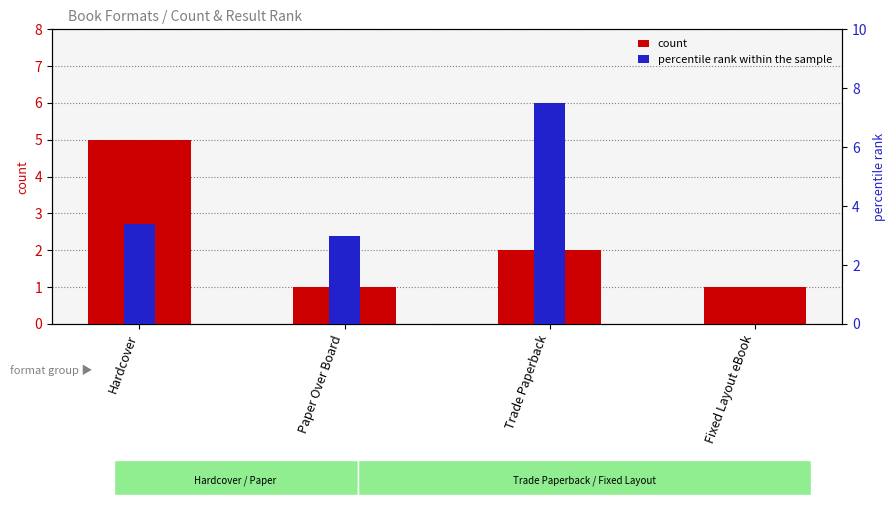

Reading left to right, transcribe all the data shown in this chart.

count: Hardcover=5.0	Paper Over Board=1.0	Trade Paperback=2.0	Fixed Layout eBook=1.0
percentile rank within the sample: Hardcover=3.4	Paper Over Board=3.0	Trade Paperback=7.5	Fixed Layout eBook=0.0